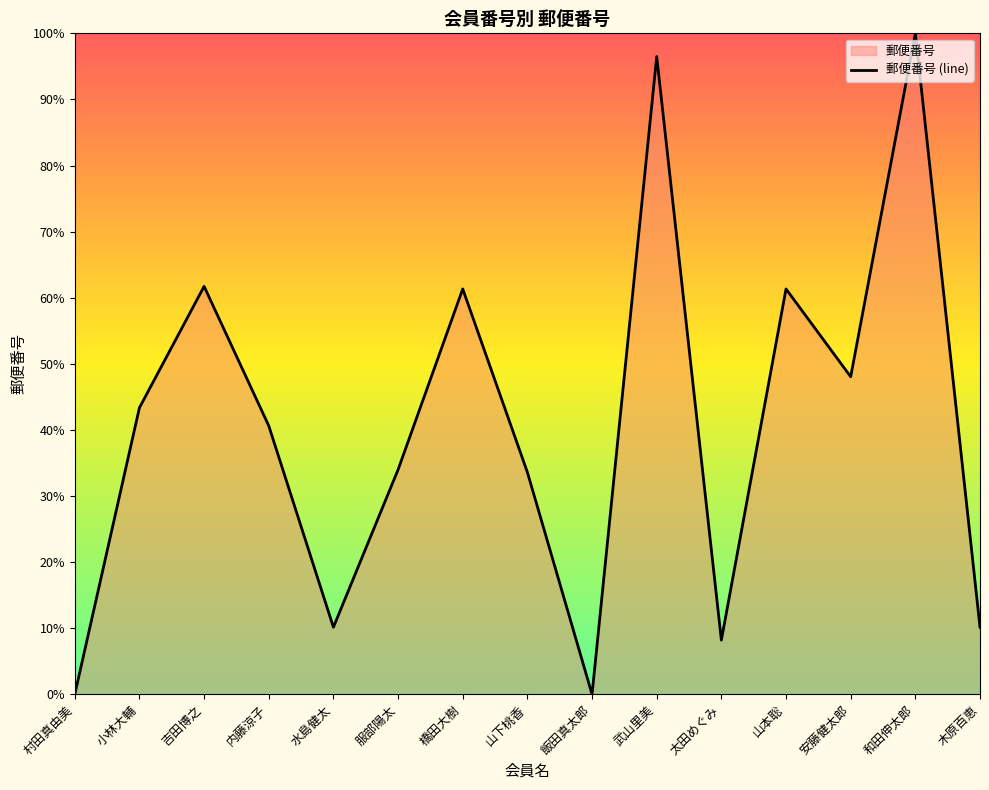

Which has a higher value, 山本聡 or 太田めぐみ?

山本聡